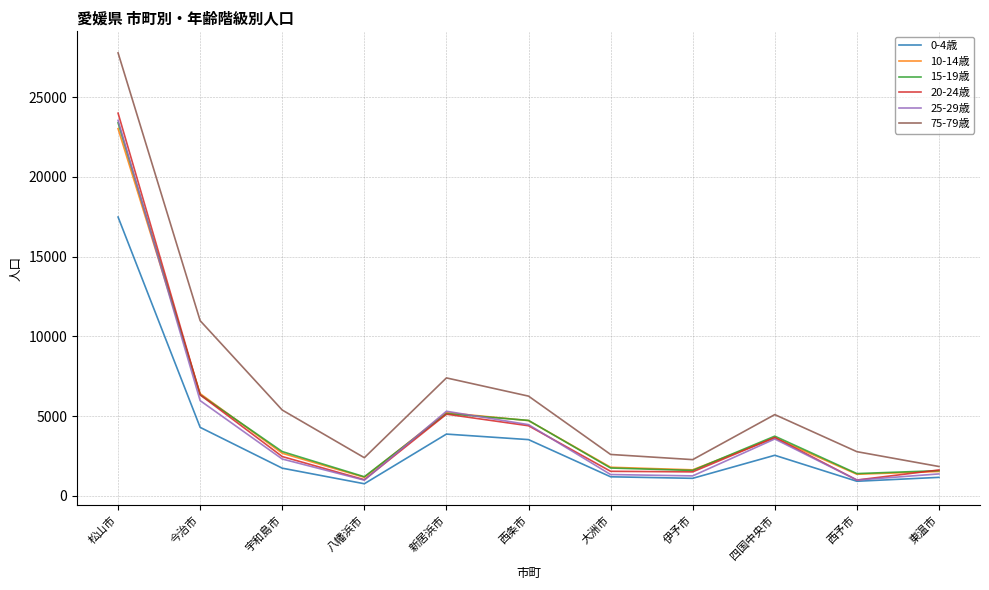

True or false: 15-19歳 has a value of 6330 at 今治市.

True